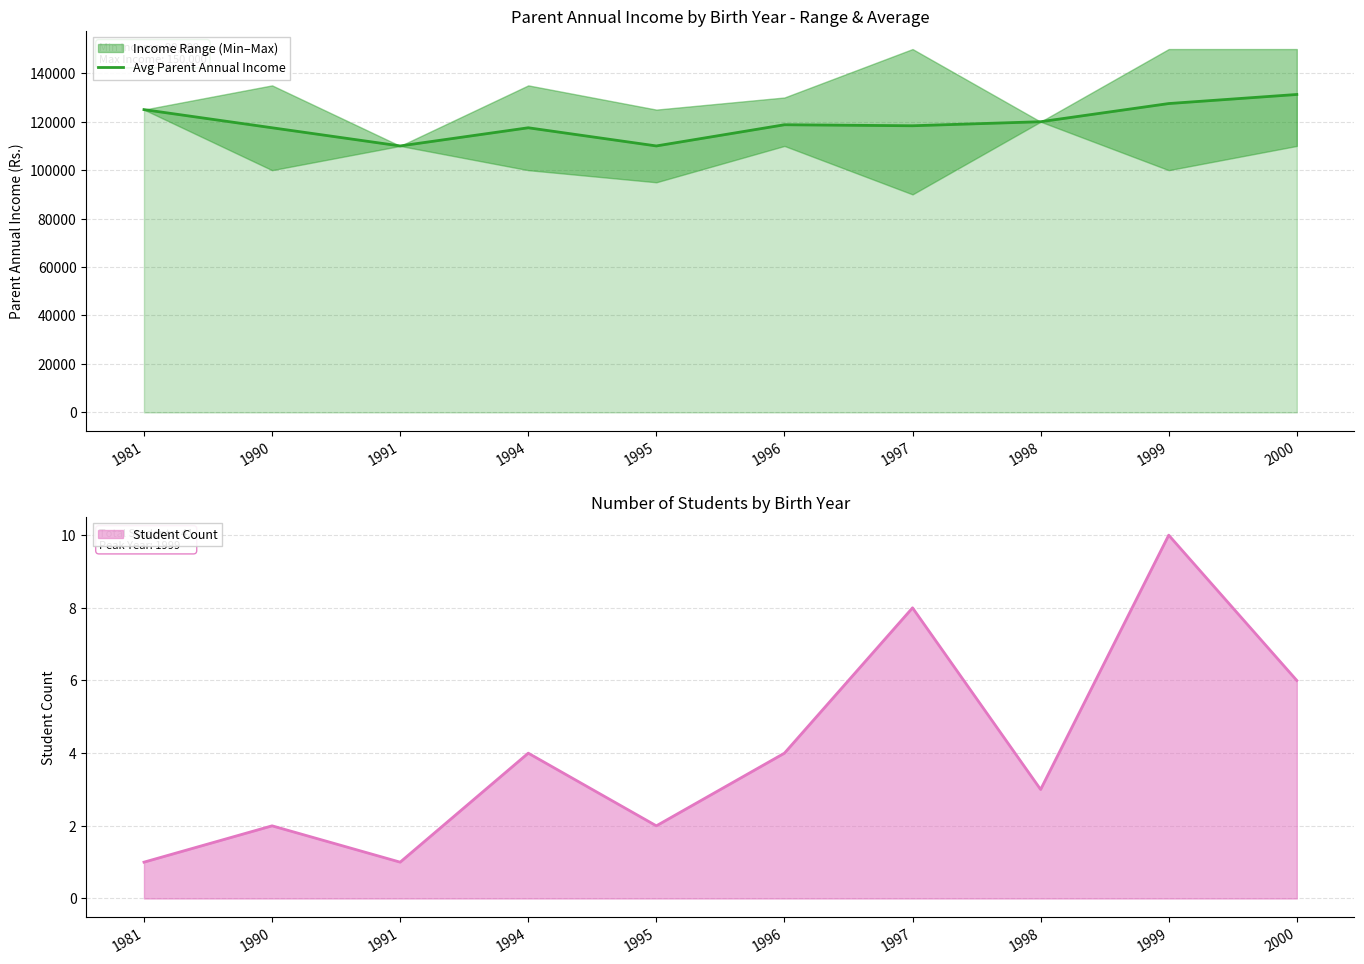

How many lines are shown in the chart?

1